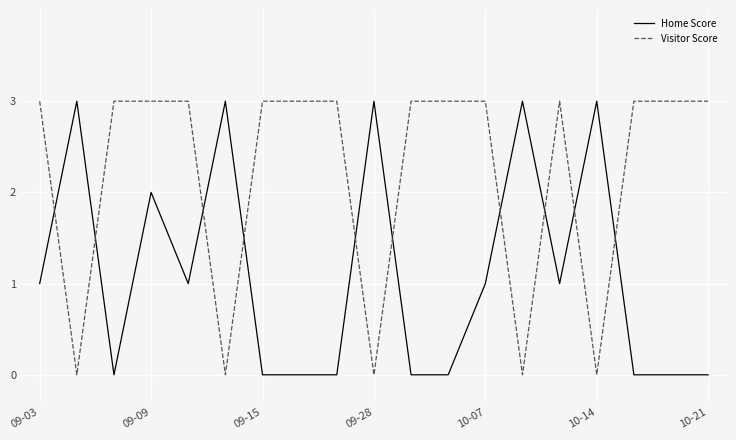

Which series ends up on top after the final intersection of Home Score and Visitor Score?

Visitor Score